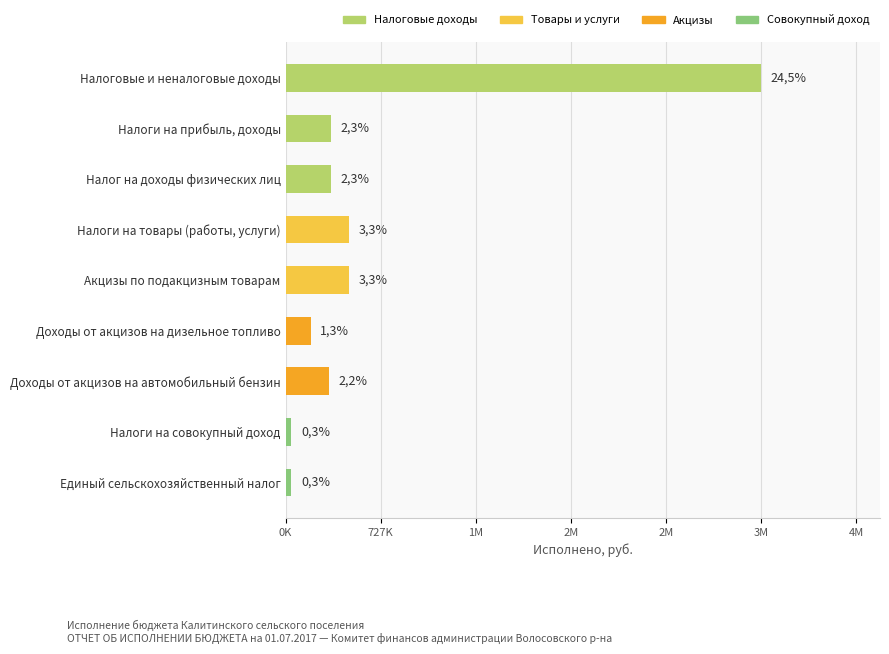

Read the value at Налог на доходы физических лиц.

346871.8